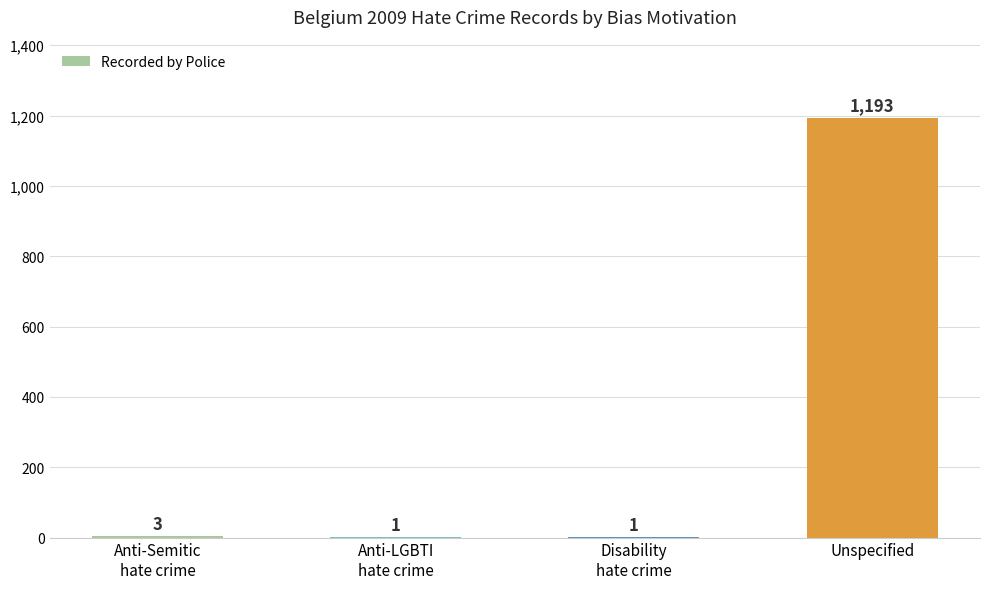

What is the sum of all values?

1198